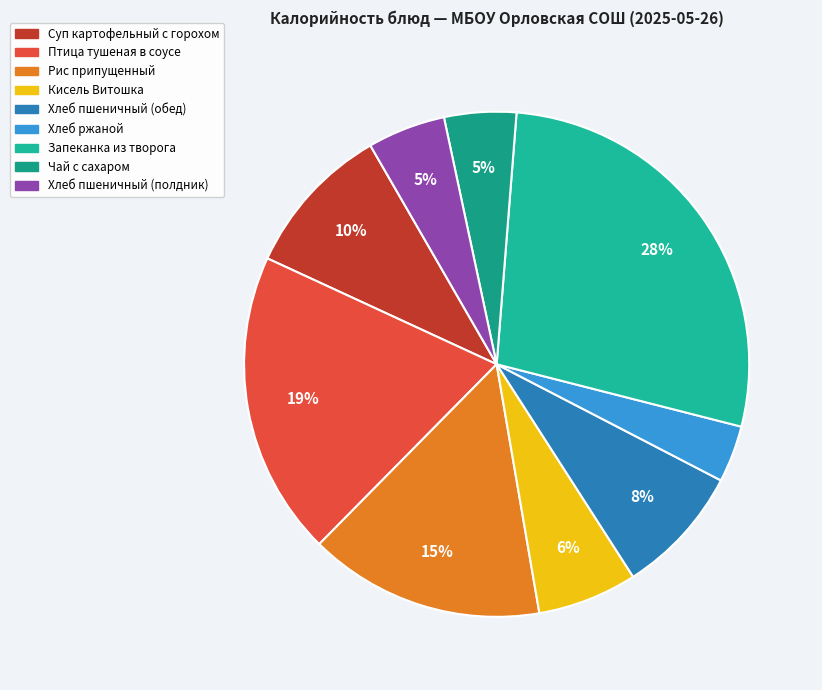

How many segments does this pie chart have?

9